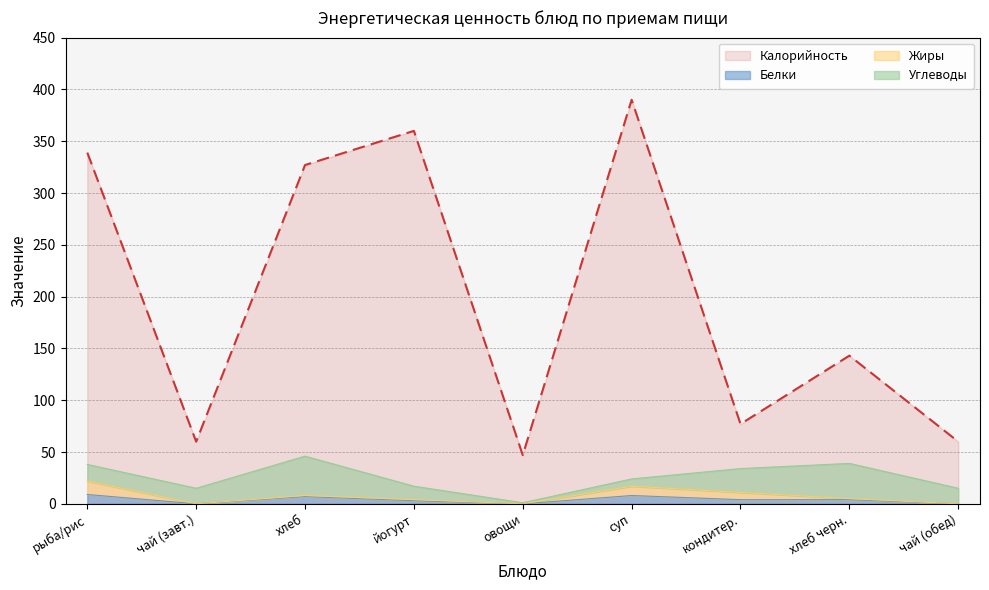

How many categories are shown in the chart?

9